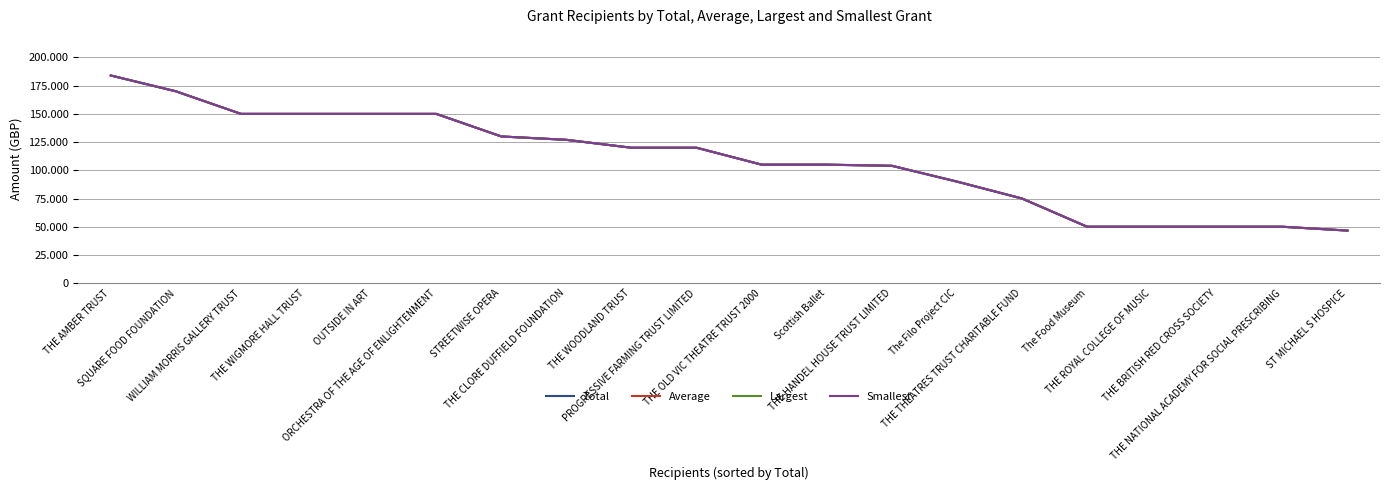

Does the chart display data point markers on the line(s)?

No